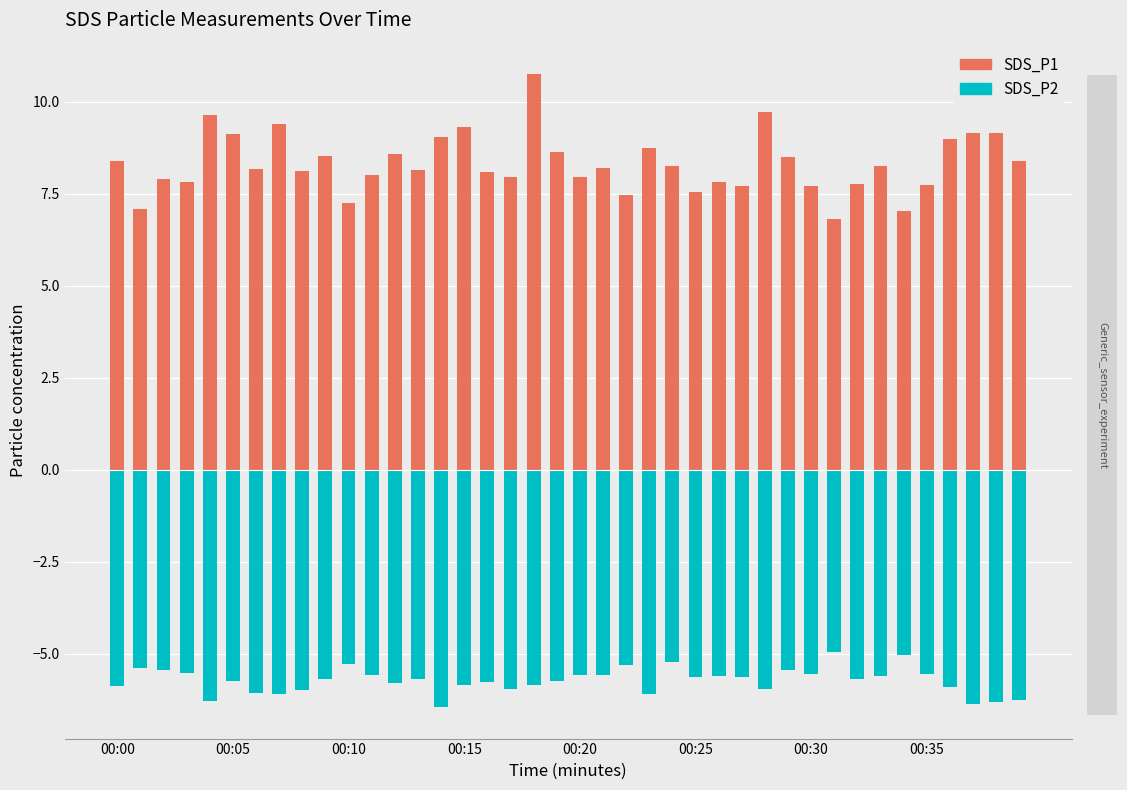

Is the value of SDS_P1 at 27 greater than the value of SDS_P2 at 00:05?

Yes